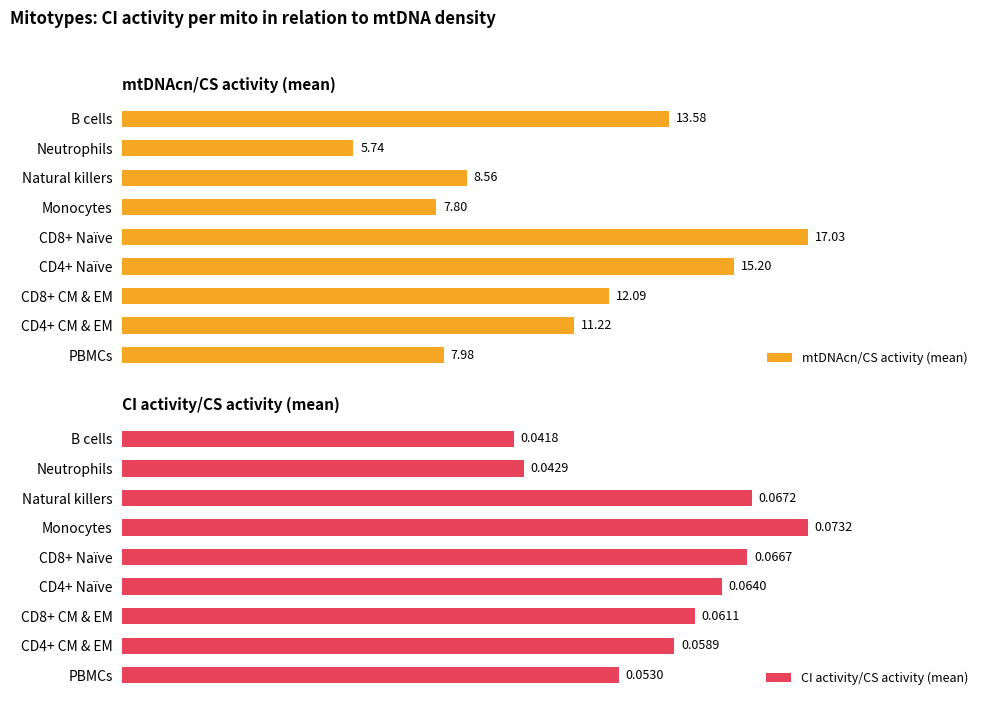

Rank the categories by mtDNAcn/CS activity (mean) value from lowest to highest.

Neutrophils, Monocytes, PBMCs, Natural killers, CD4+ CM & EM, CD8+ CM & EM, B cells, CD4+ Naïve, CD8+ Naïve